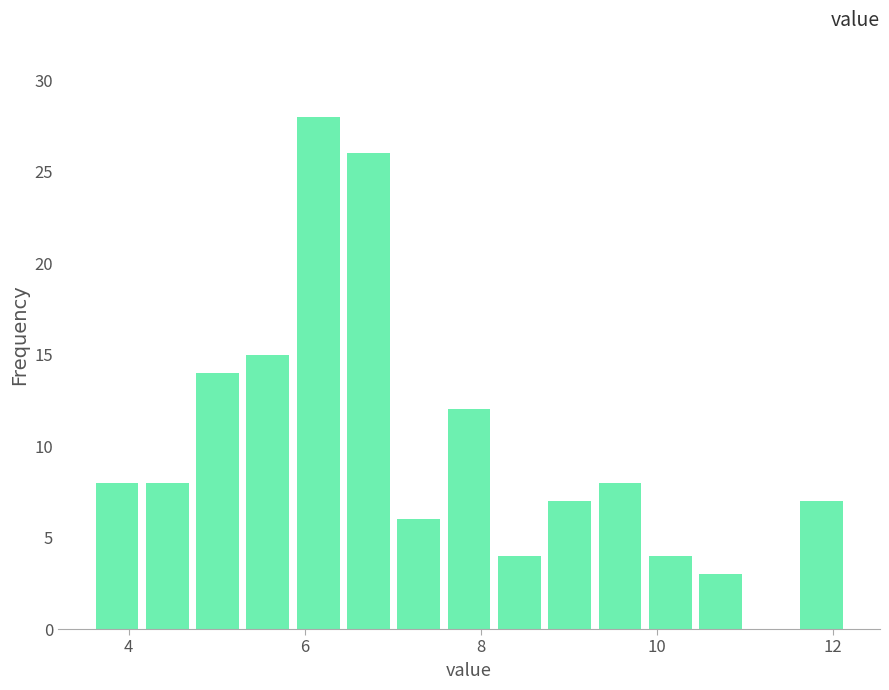

Around what value on the x-axis is the tallest bar? Give the approximate position of its centre, as read against the axis.

6.2